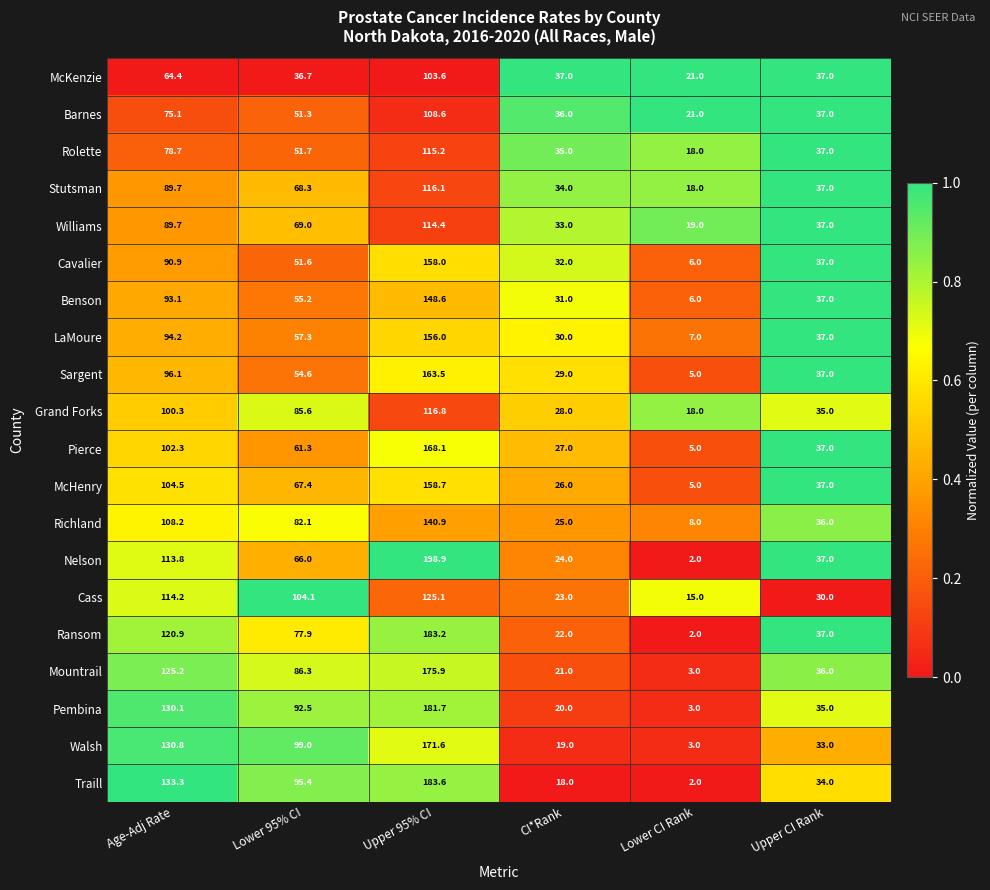

How many values in the Walsh series are below 99?

3